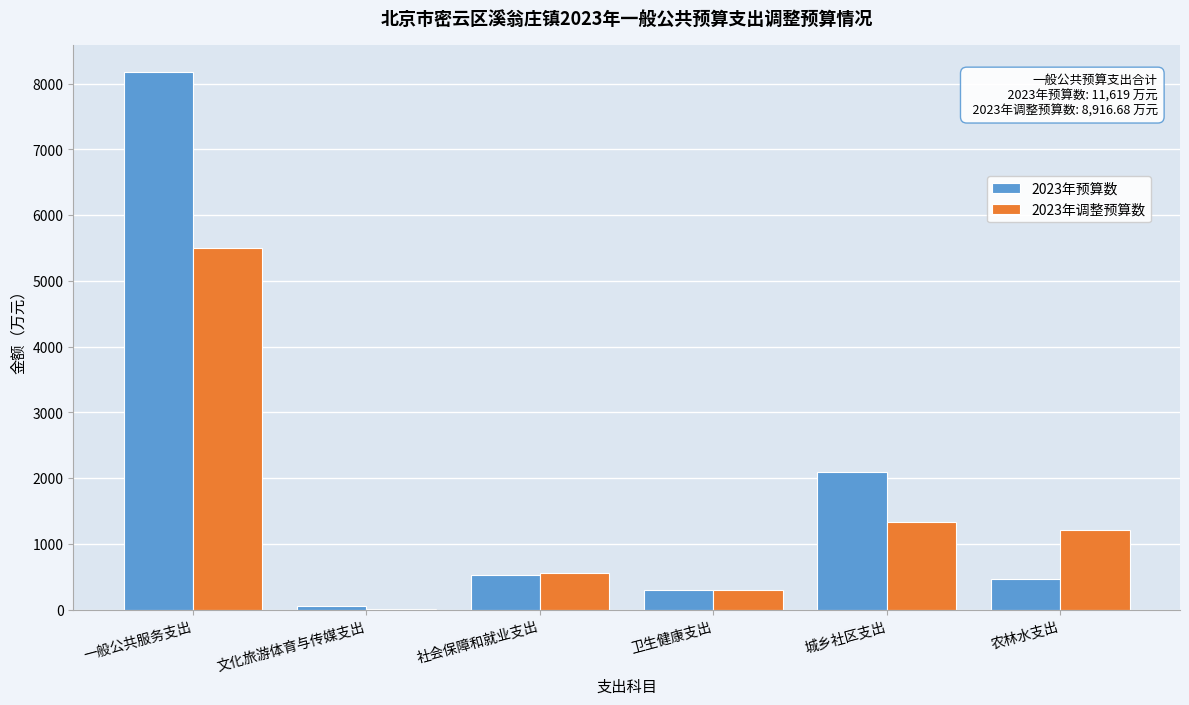

Reading left to right, list all the values displayed in this chart.

2023年预算数: 一般公共服务支出=8176.0	文化旅游体育与传媒支出=54.0	社会保障和就业支出=533.0	卫生健康支出=296.0	城乡社区支出=2093.0	农林水支出=467.0
2023年调整预算数: 一般公共服务支出=5505.2	文化旅游体育与传媒支出=5.0	社会保障和就业支出=558.8	卫生健康支出=295.5	城乡社区支出=1341.2	农林水支出=1211.0